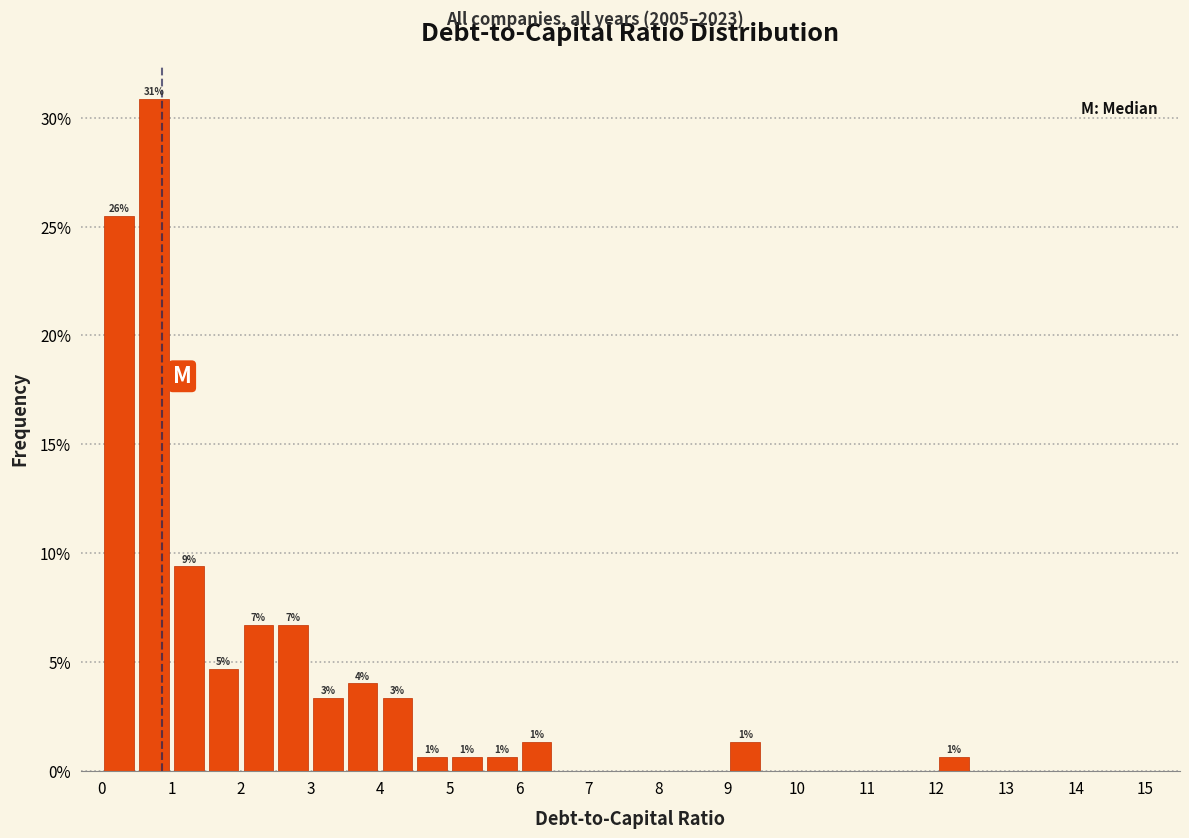

Over which range of the x-axis is the bar tallest?

0.5 to 1.0